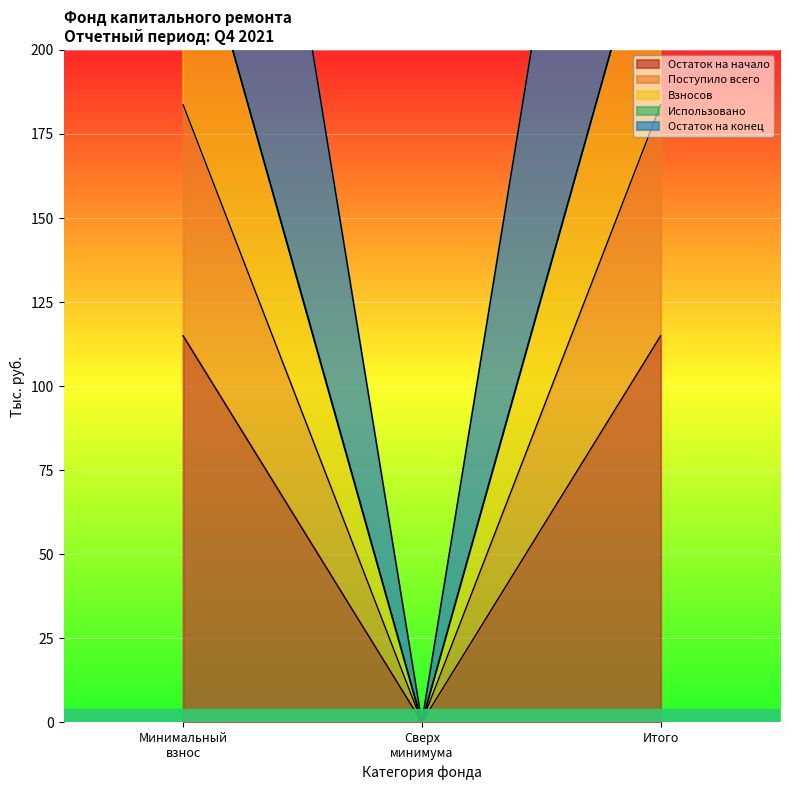

Read the Остаток на начало value at Минимальный взнос.

115.0